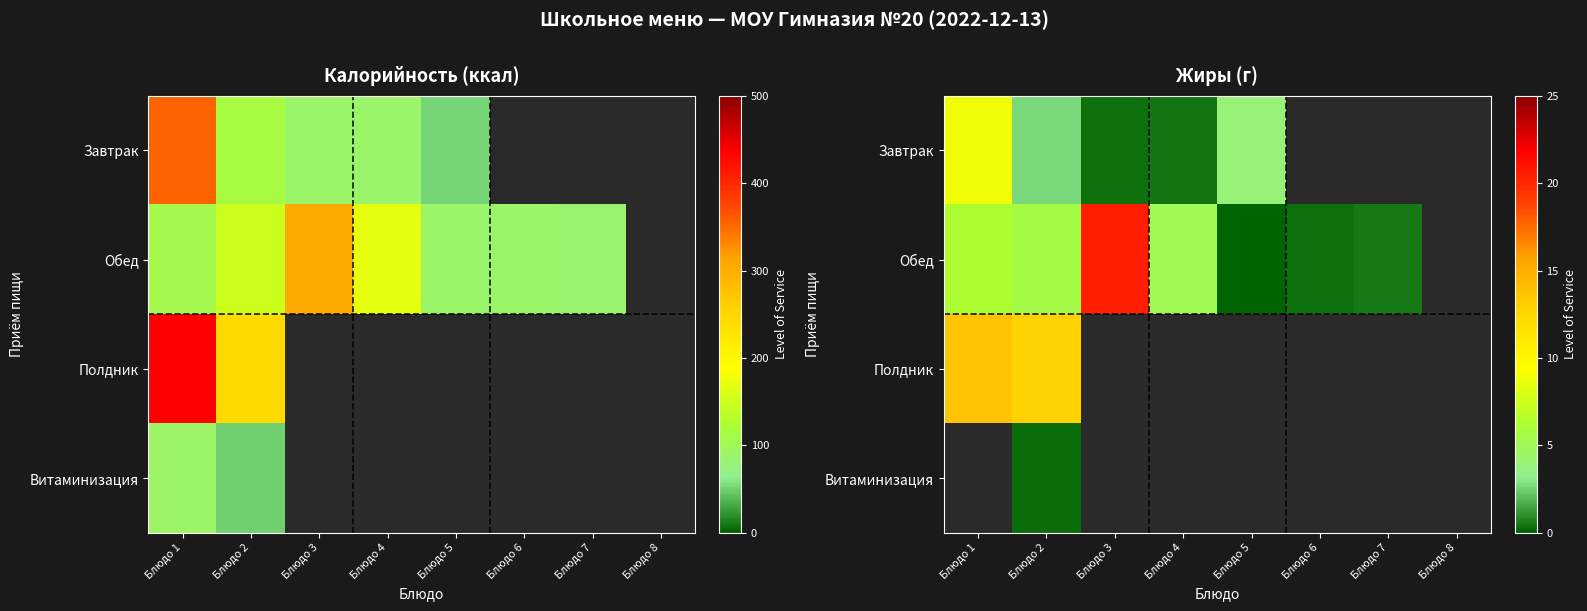

How many distinct data groups are displayed?

4